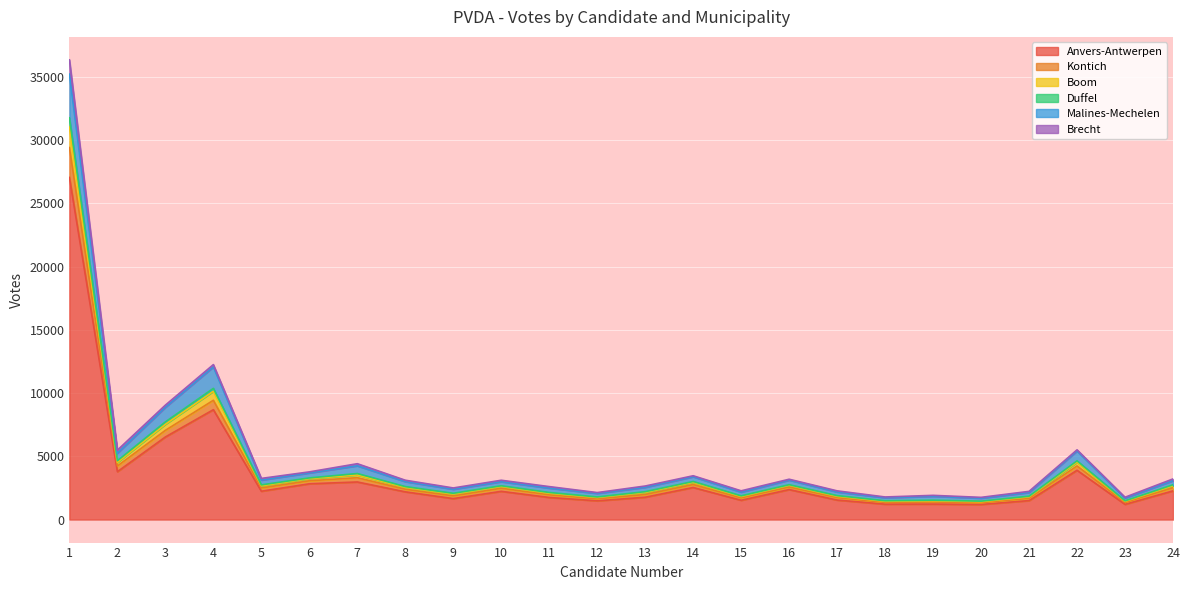

What is the minimum value for Anvers-Antwerpen?

1195